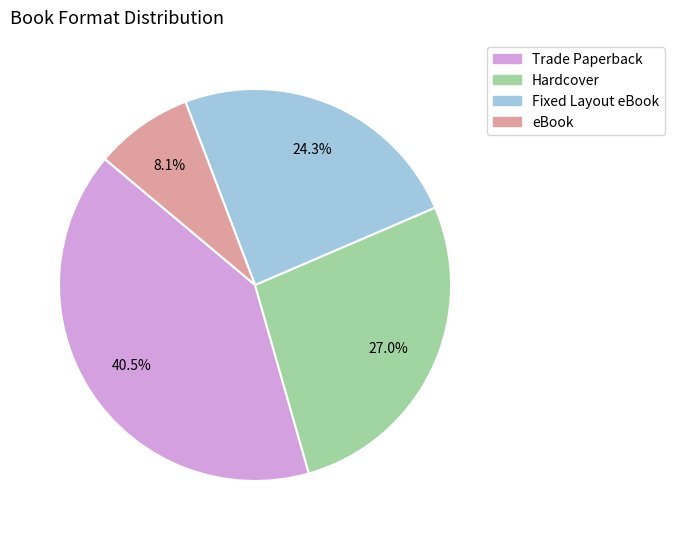

Is Fixed Layout eBook the majority of the pie?

No